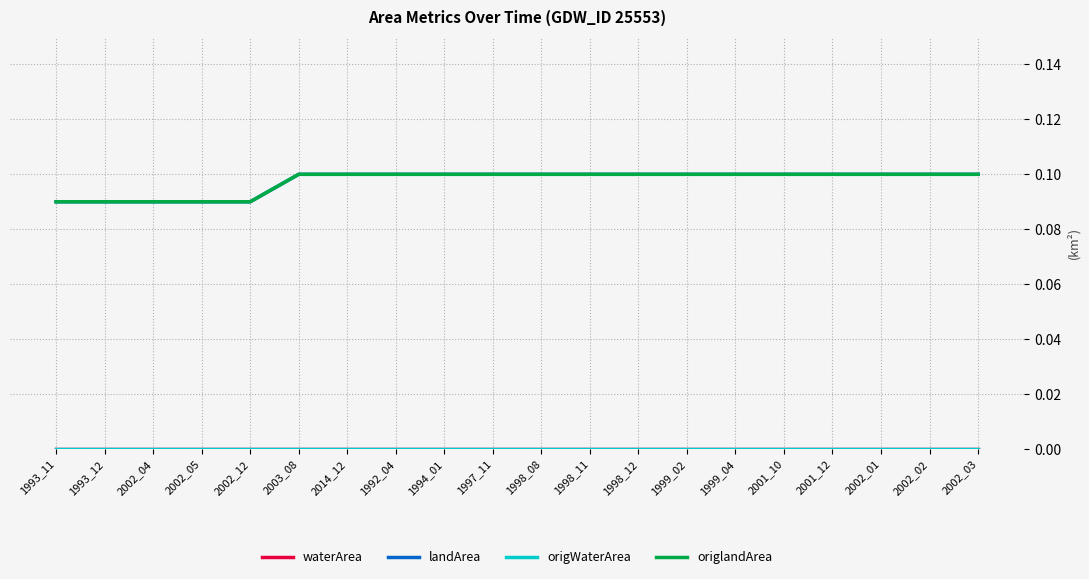

Is this an area chart (filled region under the line)?

No